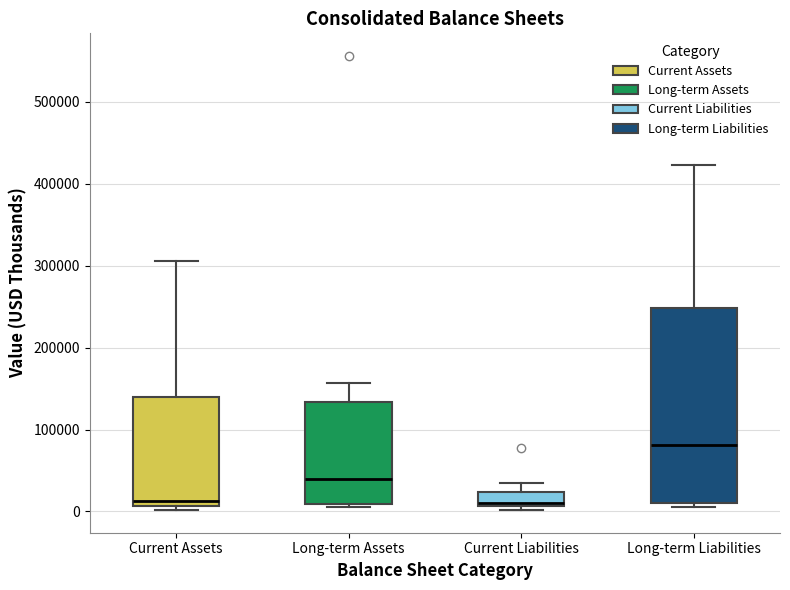

Reading left to right, transcribe this box plot: for each box, give where its median line is, the range the box spans, and where its two whiskers end, as read against the y-axis. The values are not printed on the chart, so give them approximately, as read against the axis.

Current Assets: median 10000 (just above the box's lower edge), box 10000 to 140000, whiskers 0 to 310000
Long-term Assets: median 40000, box 10000 to 130000, whiskers 10000 (just below the box's lower edge) to 160000
Current Liabilities: median 10000 (just above the box's lower edge), box 10000 to 20000, whiskers 0 to 40000
Long-term Liabilities: median 80000, box 10000 to 250000, whiskers 10000 (just below the box's lower edge) to 420000